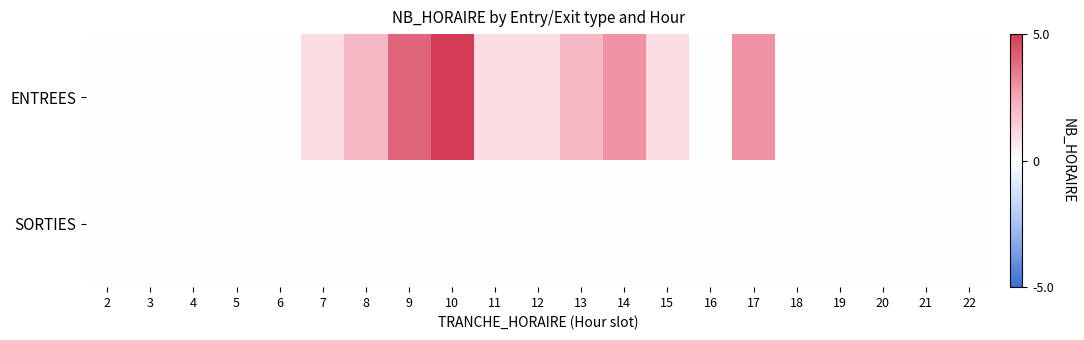

What is the greatest value displayed?

5